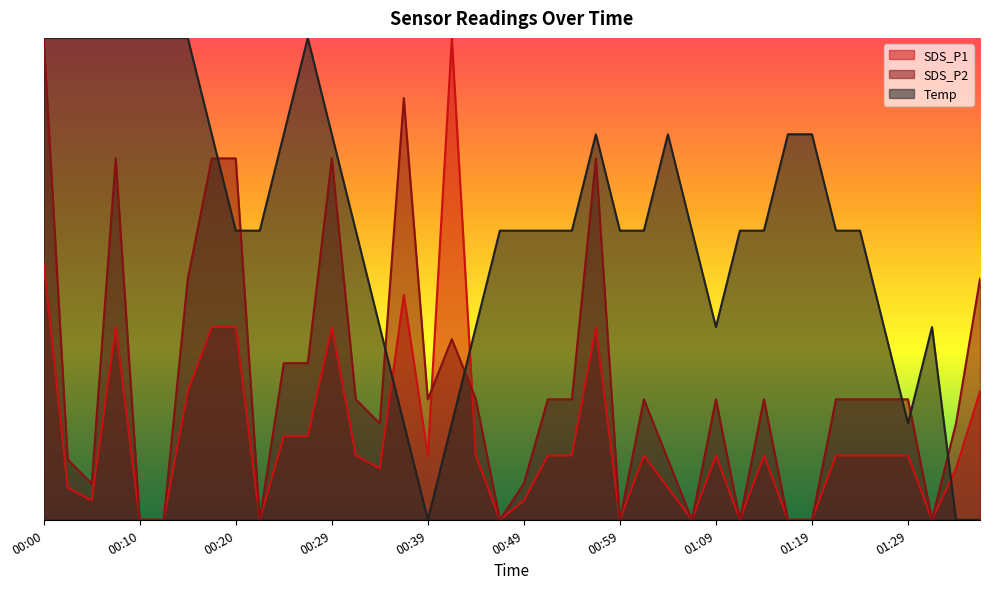

What is the sum of all SDS_P1 values?

6.9